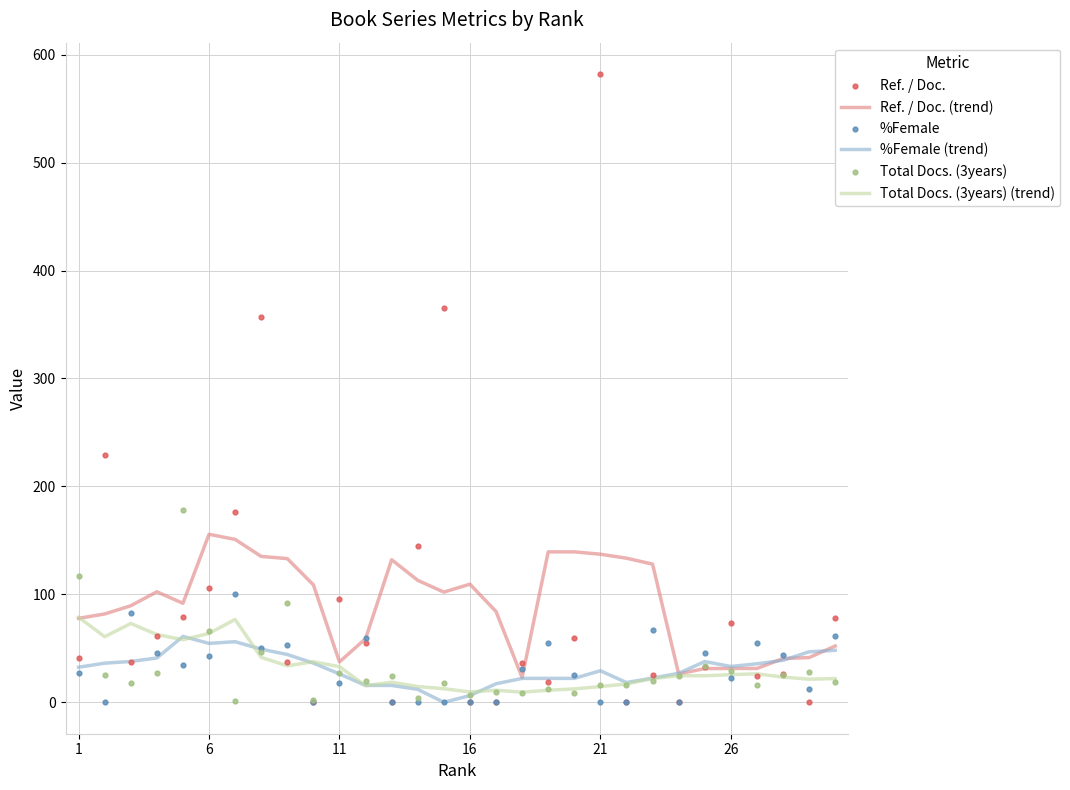

Which series contains the highest Y value?

Ref. / Doc.